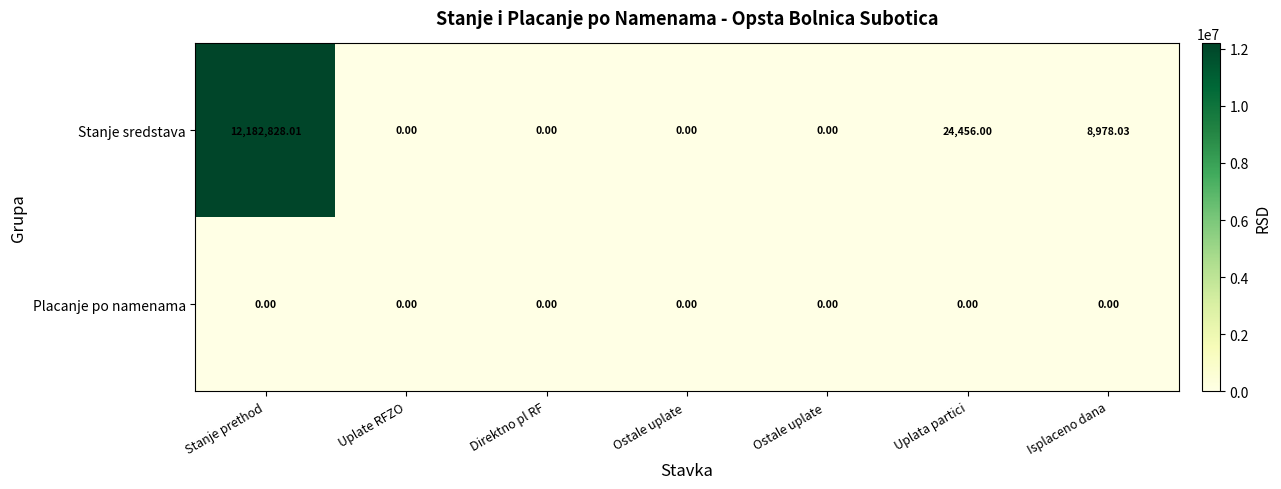

Which series changed the most between Stanje prethod and Ostale uplate?

Stanje sredstava